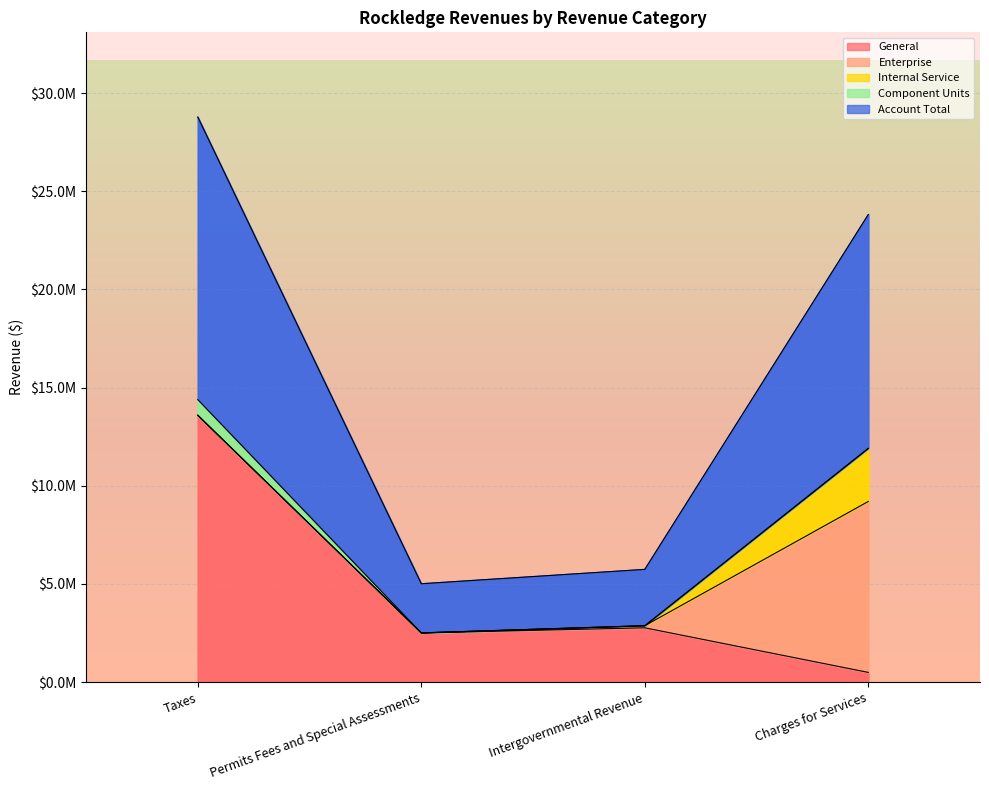

At how many categories does at least one series exceed 7526009?

2